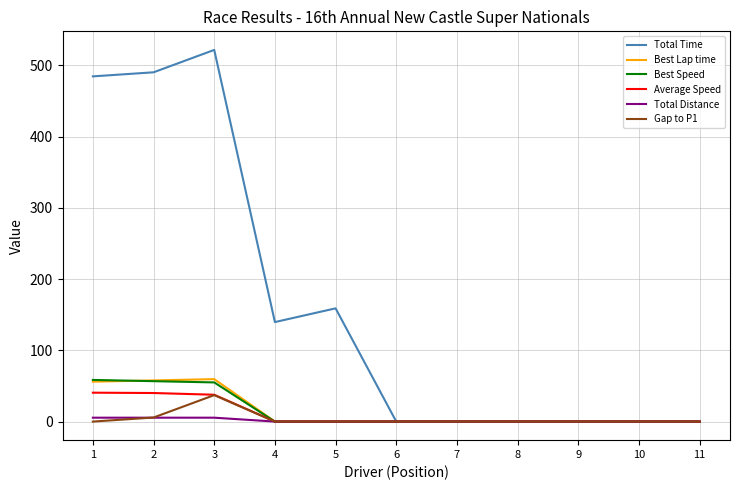

Which category has the highest value in the Total Time series?

3